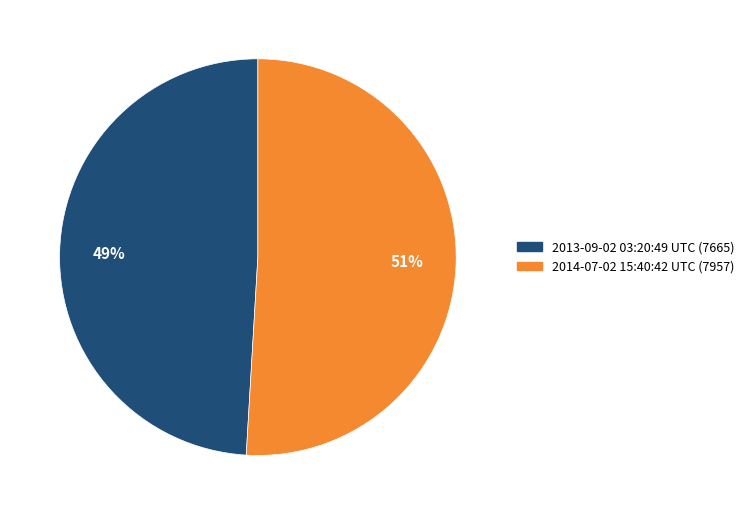

To the nearest percent, what percentage of the pie is 2013-09-02 03:20:49 UTC?

49%